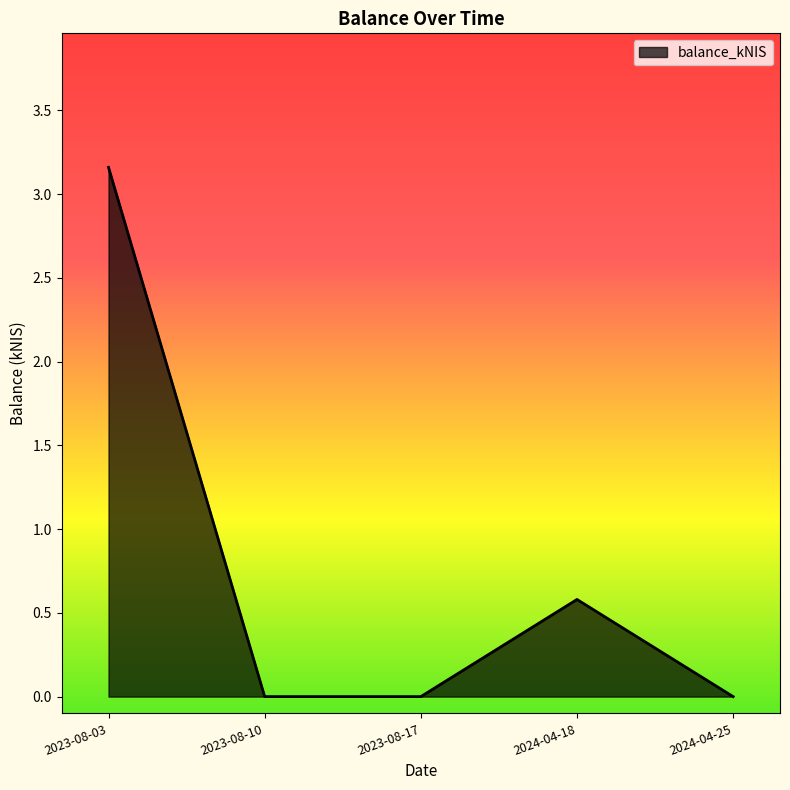

What is the change in value from 2023-08-10 to 2024-04-18?

+0.6